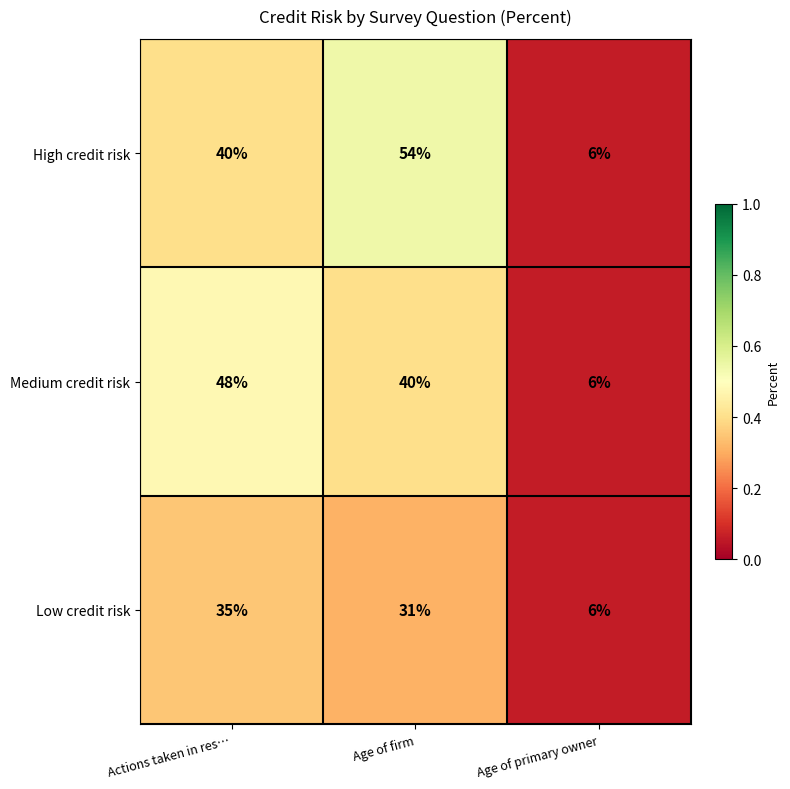

What is the total value across all series at Actions taken in res…?

123